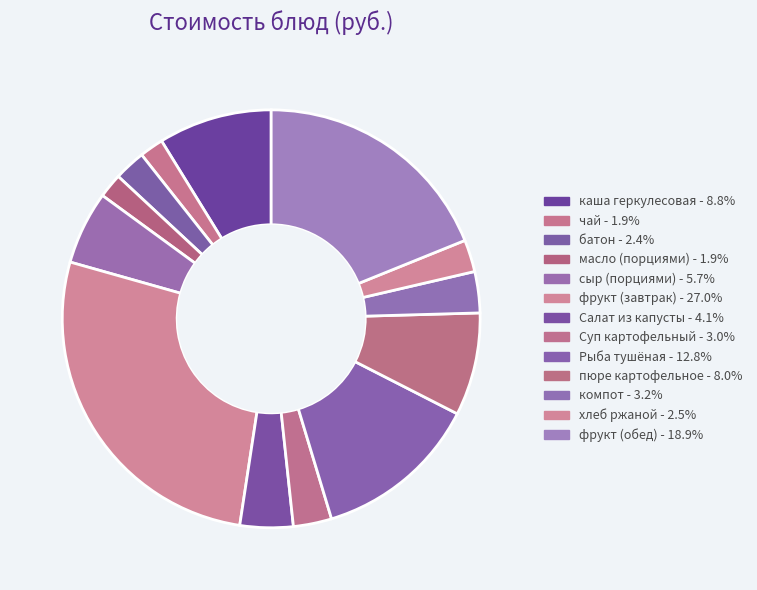

How many slices are in this pie chart?

13